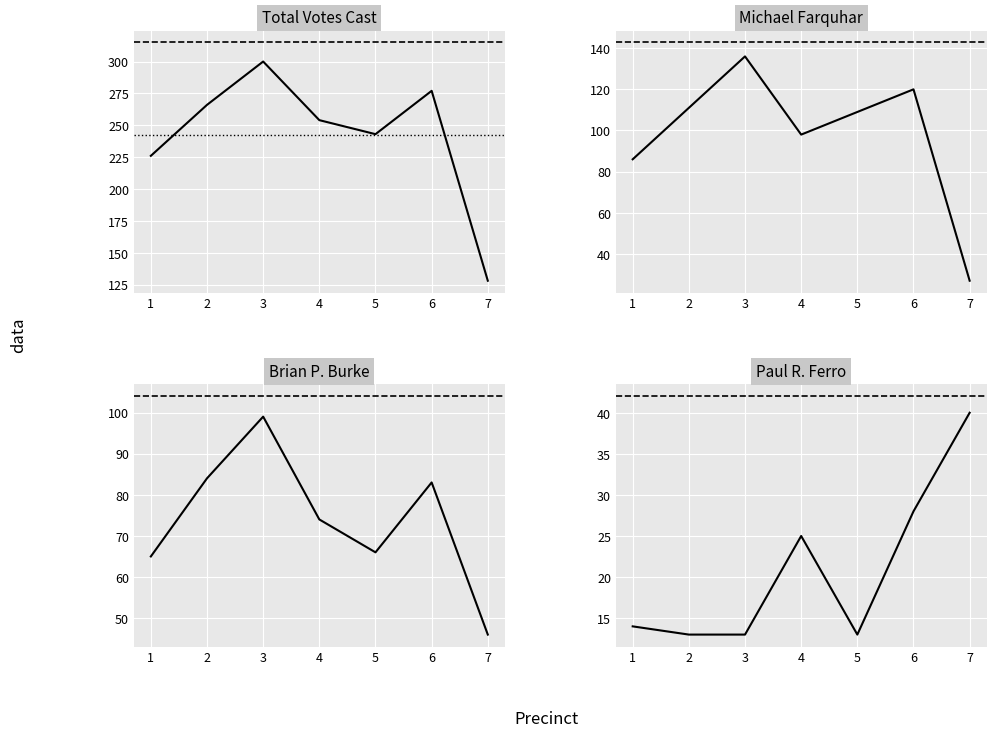

At which category does the chart reach its peak across all series?

3